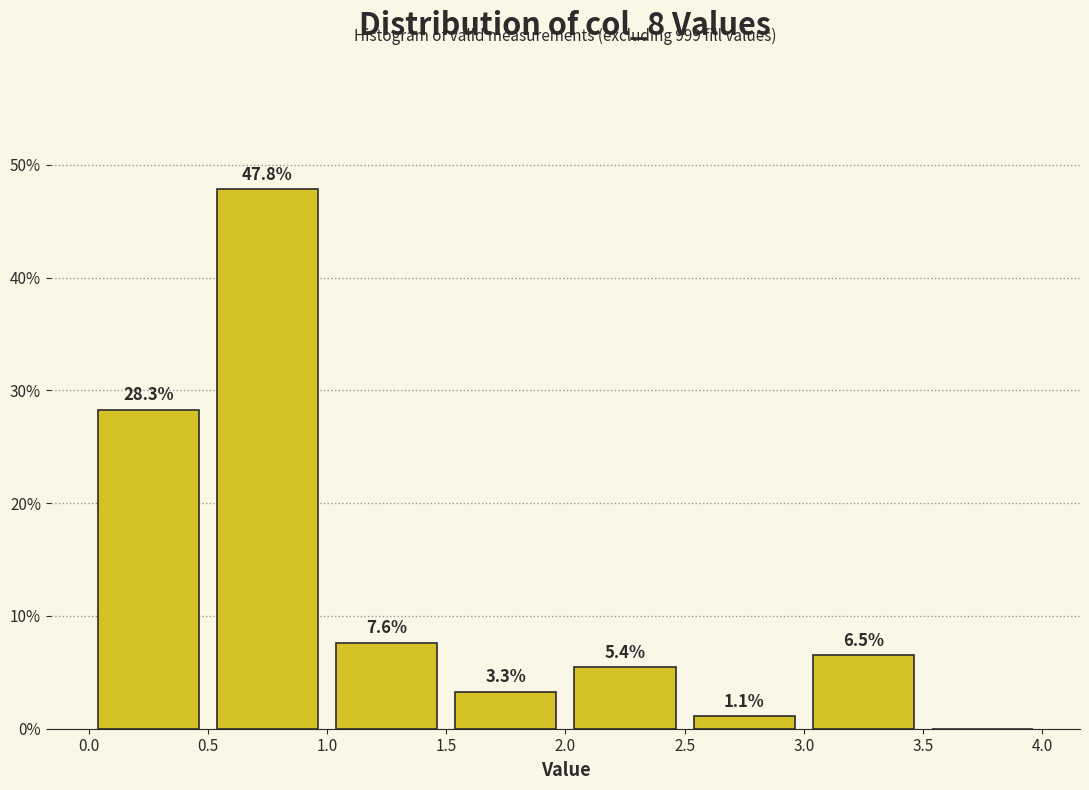

Which range on the x-axis has the tallest bar?

0.5 to 1.0